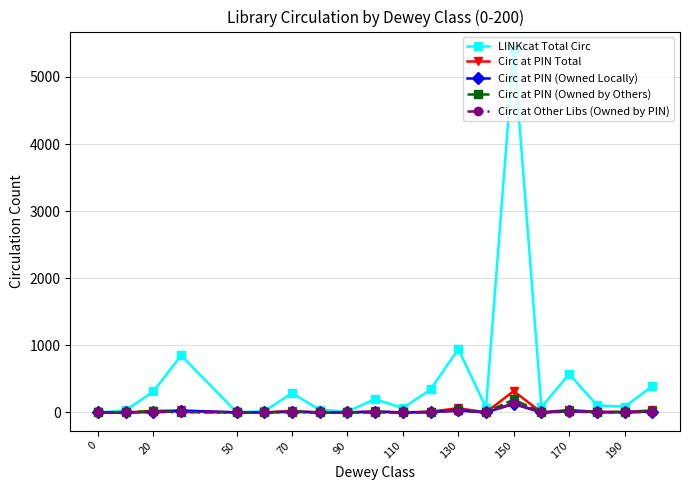

At how many categories does at least one series exceed 741?

3